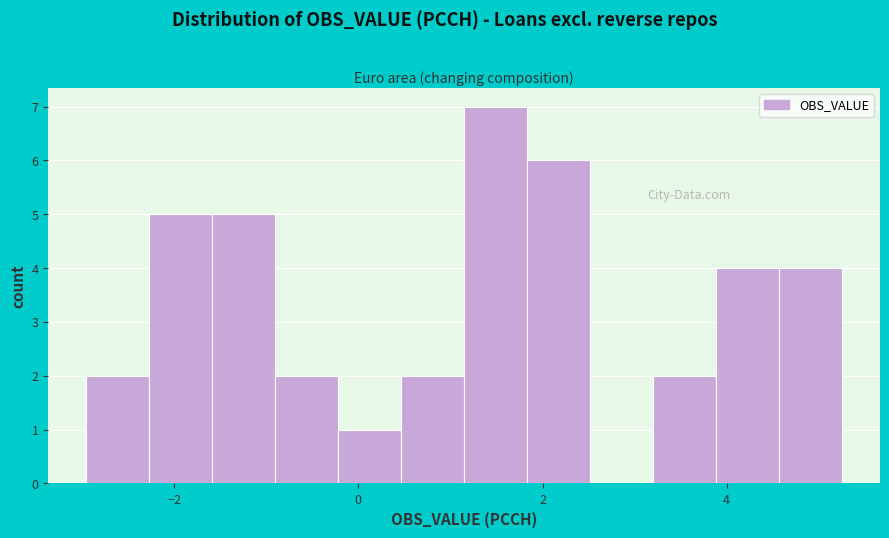

Read against the x-axis, roughly where is the centre of the tallest bar?

1.4